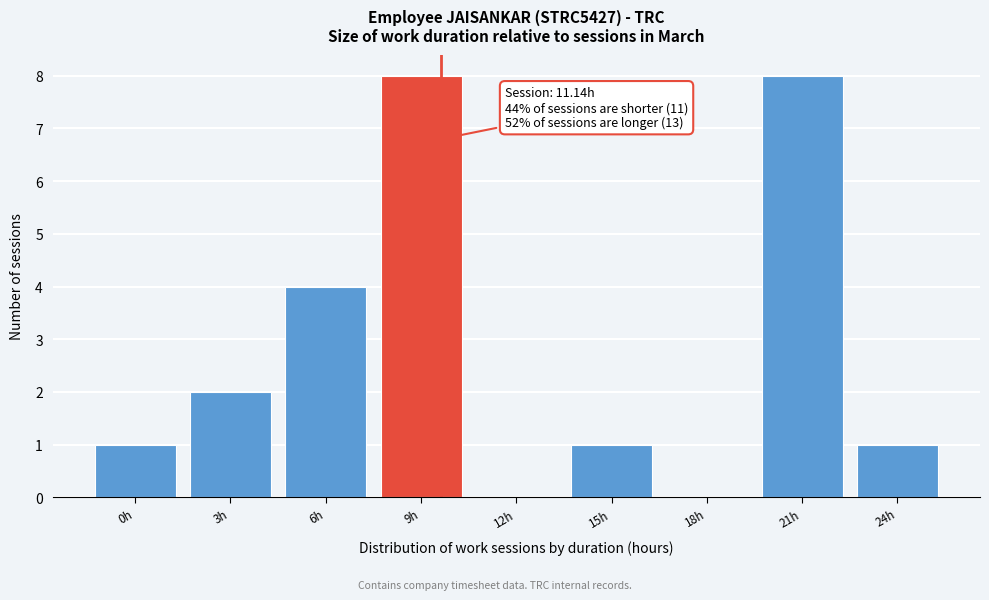

Reading left to right, transcribe all the data shown in this chart.

0h=1	3h=2	6h=4	9h=8	12h=0	15h=1	18h=0	21h=8	24h=1